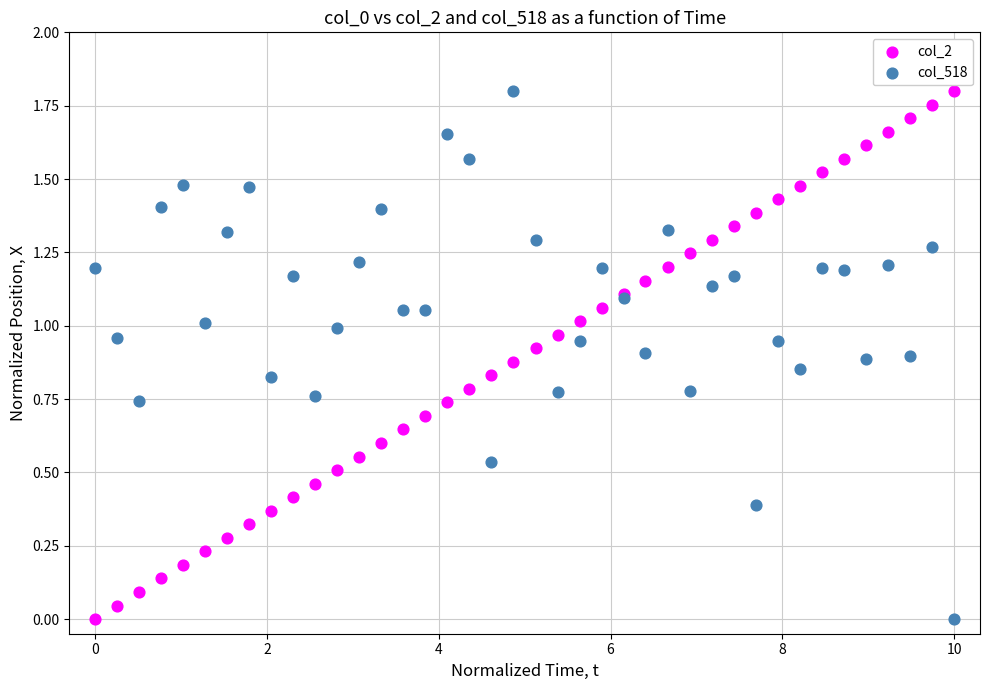

What are all the series names shown in the legend?

col_2, col_518